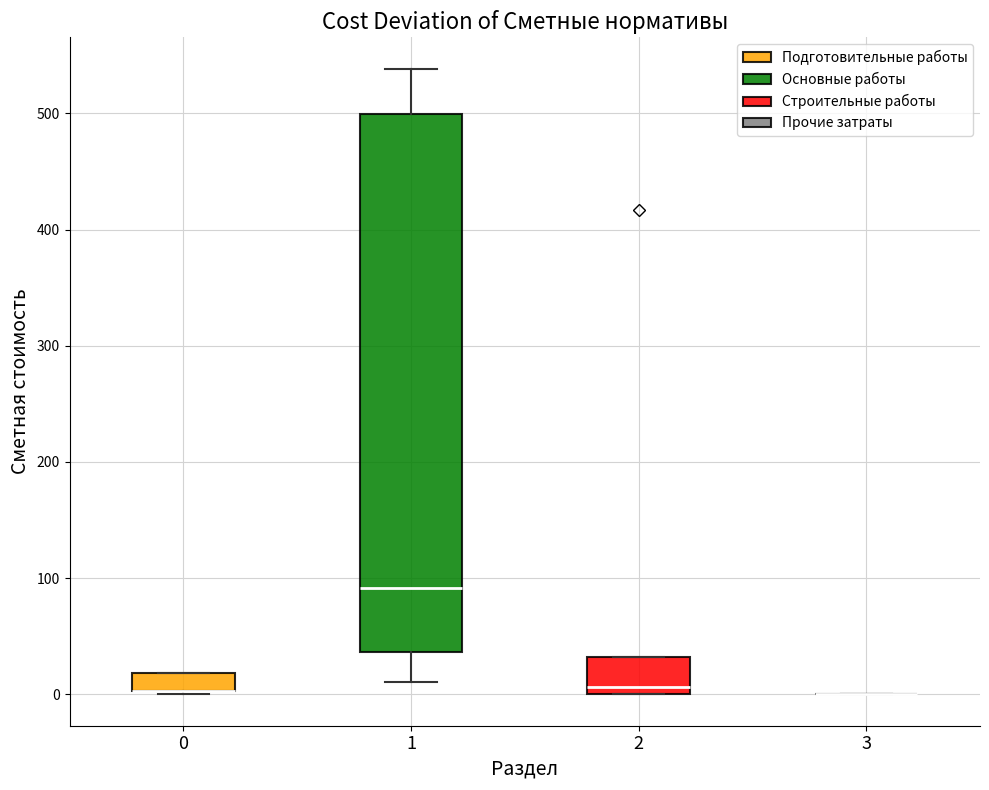

Reading left to right, transcribe this box plot: for each box, give where its median line is, the range the box spans, and where its two whiskers end, as read against the y-axis. The values are not printed on the chart, so give them approximately, as read against the axis.

0: median 0 (drawn on the box's lower edge), box 0 to 20, whiskers 0 to 20
1: median 90, box 40 to 500, whiskers 10 to 540
2: median 10, box 0 to 30, whiskers 0 to 30
3: box collapsed to a line at 0, whiskers 0 to 0